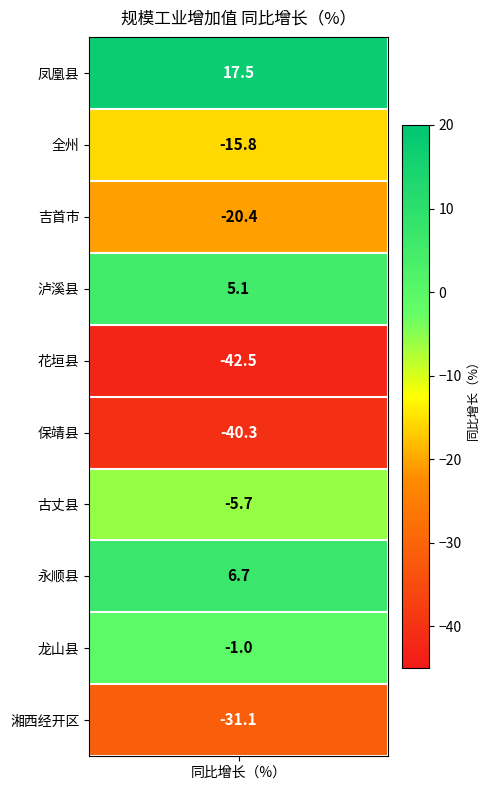

How many data points are above -5?

4